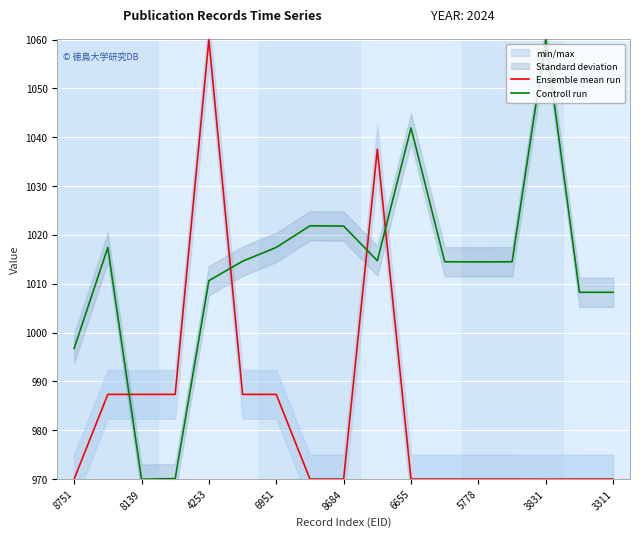

Reading right to left, what are all the values shown in this chart?

Ensemble mean run: 970.0	970.0	970.0	970.0	970.0	970.0	970.0	1037.6	970.0	970.0	987.4	987.4	1060.0	987.4	987.4	987.4	970.0
Controll run: 1008.3	1008.3	1060.0	1014.5	1014.5	1014.5	1041.9	1014.7	1021.8	1021.9	1017.4	1014.6	1010.6	970.1	970.0	1017.4	996.8